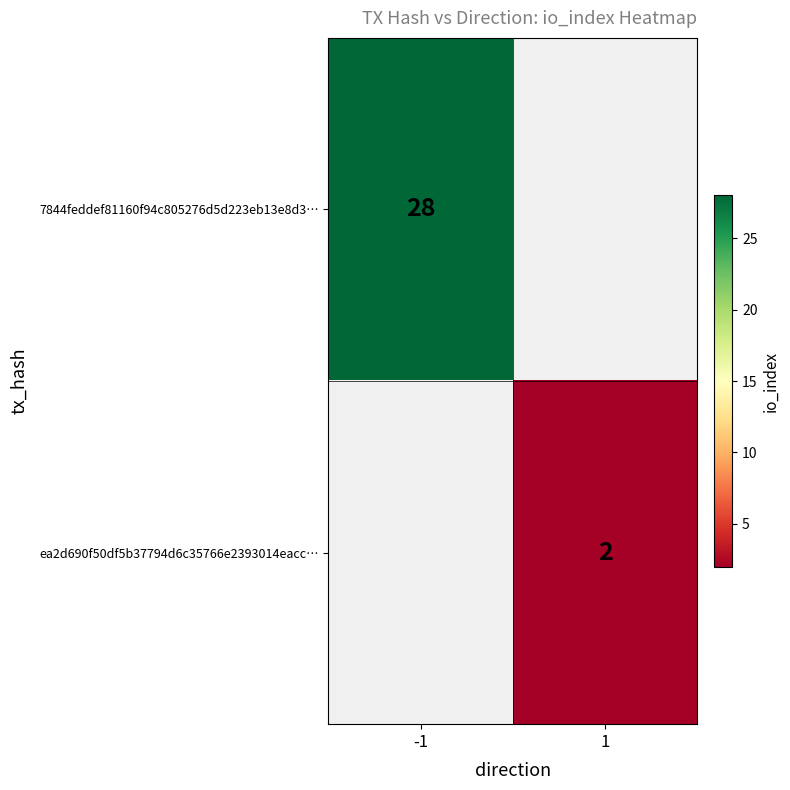

Which category has the lowest value across all series?

1